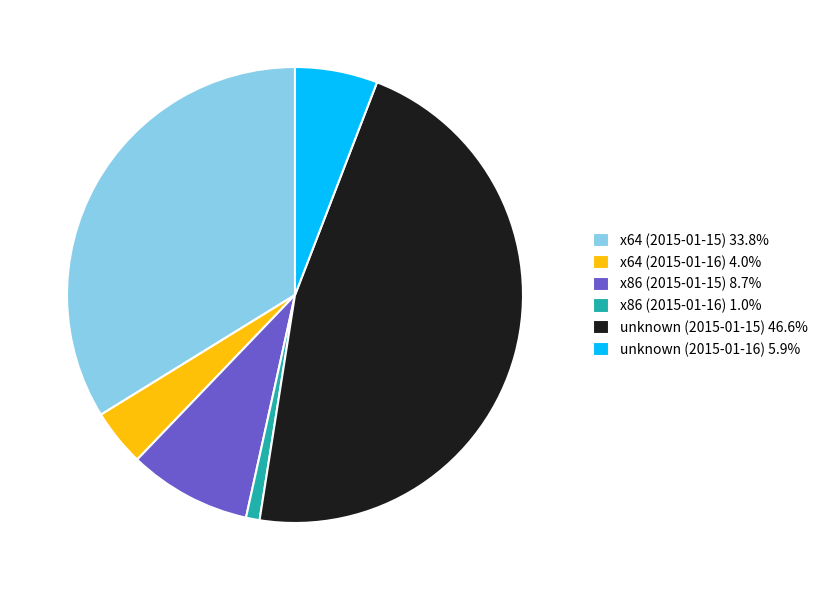

Which has a higher value, x86 (2015-01-16) or x64 (2015-01-15)?

x64 (2015-01-15)